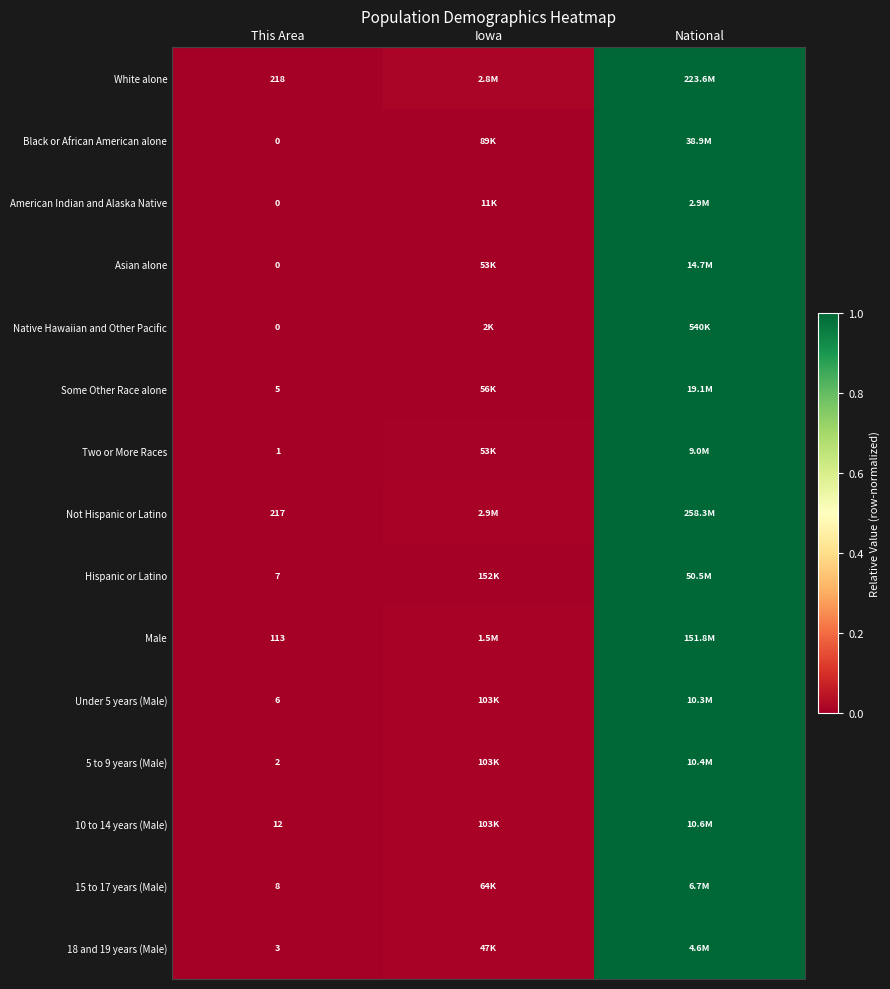

The value of Two or More Races at National is 1.0. True or false?

True